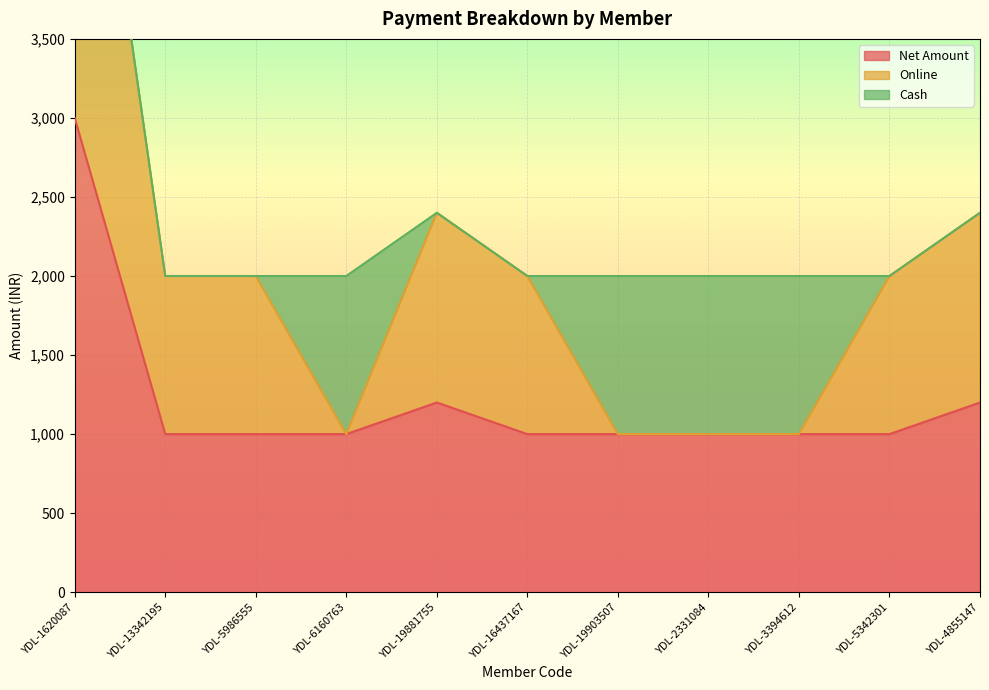

What is the difference between the second highest and second lowest values in the Cash series?

1000